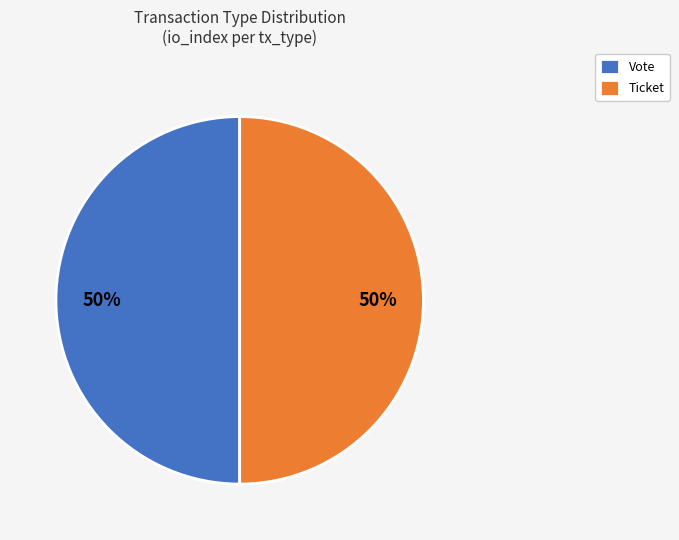

What is the ratio of the value at Ticket to the value at Vote?

1.0